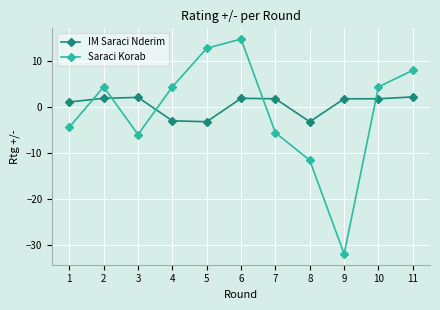

Between 2 and 5, which series saw the biggest shift?

Saraci Korab